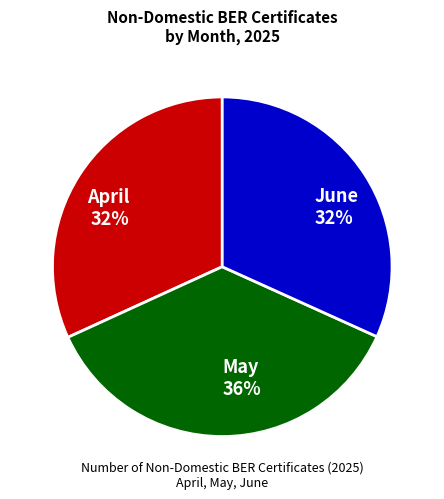

To the nearest percent, what is the combined percentage of May 36% and April 32%?

68%